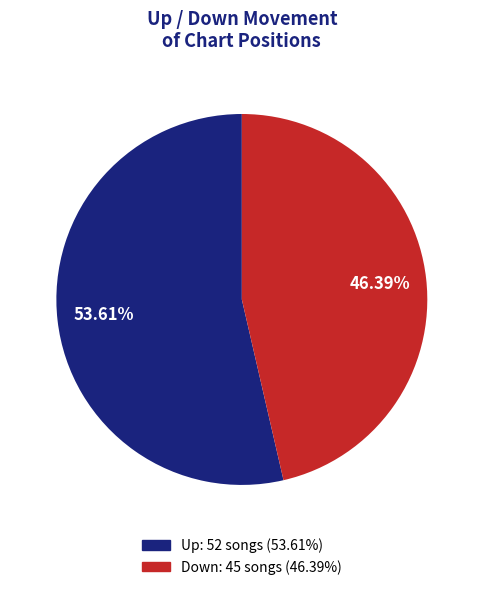

Which category has the smallest portion of the pie?

down